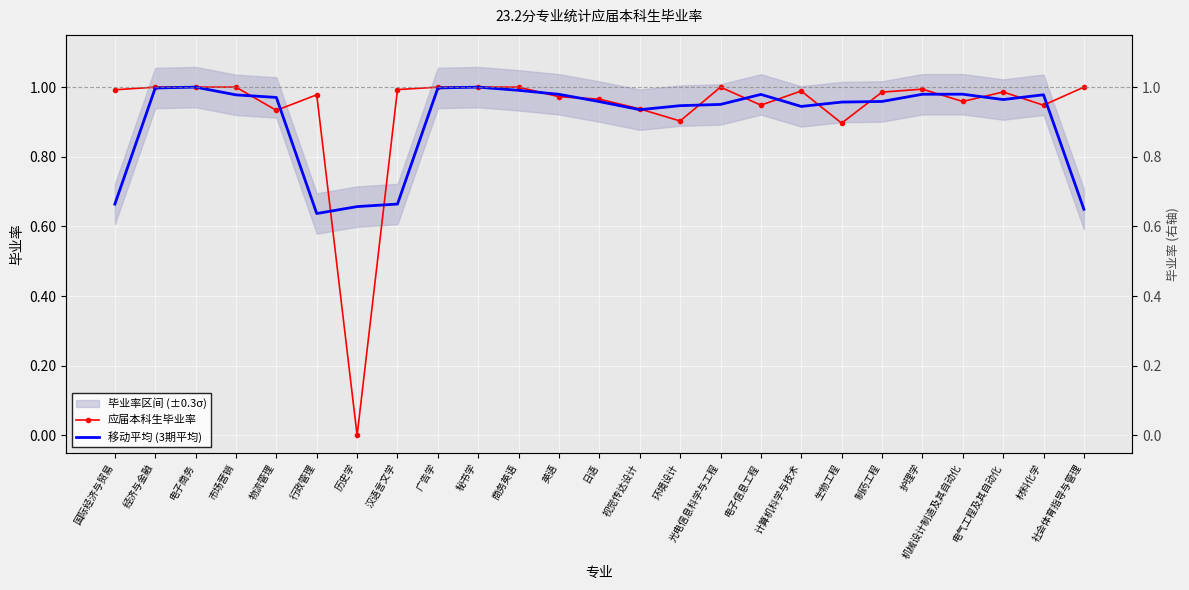

The value of 移动平均 (3期平均) at 光电信息科学与工程 is 1.6. True or false?

False